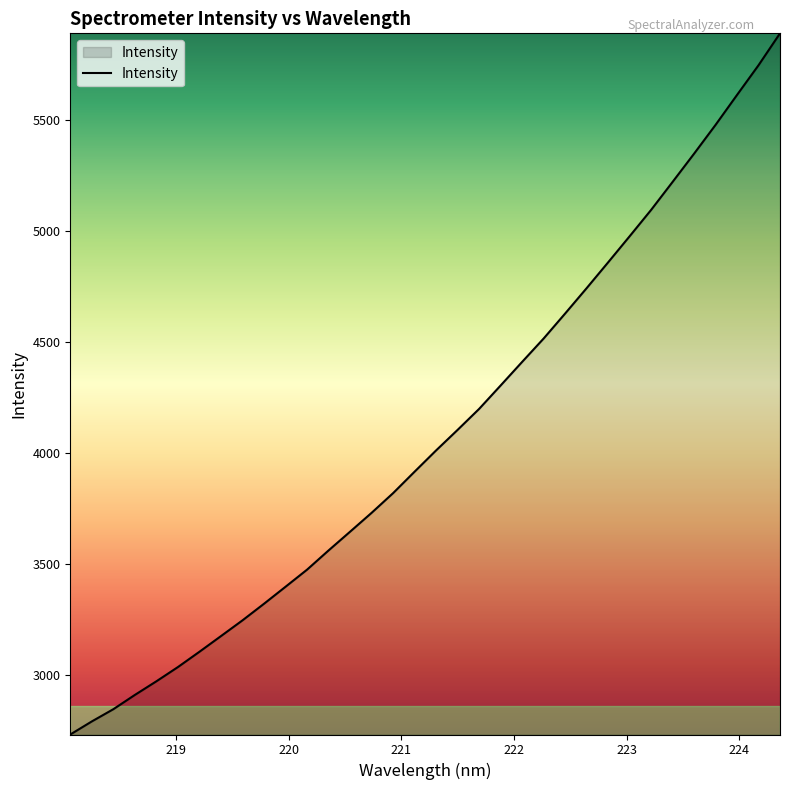

How many lines are shown in the chart?

1